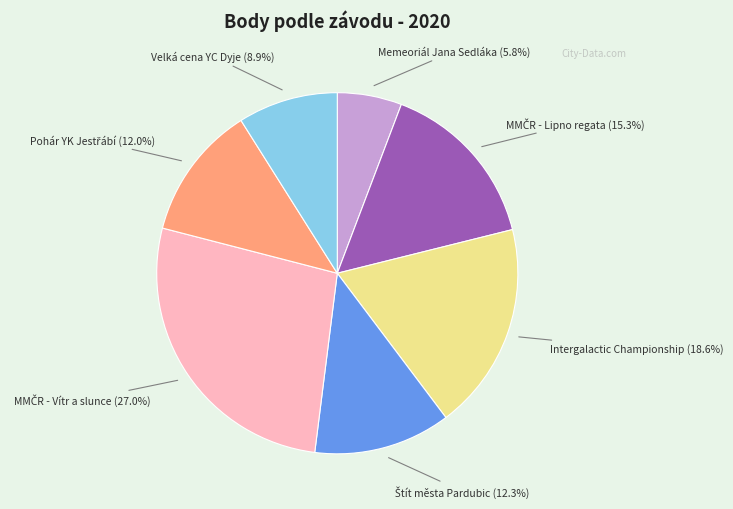

Does any single category account for the majority?

No